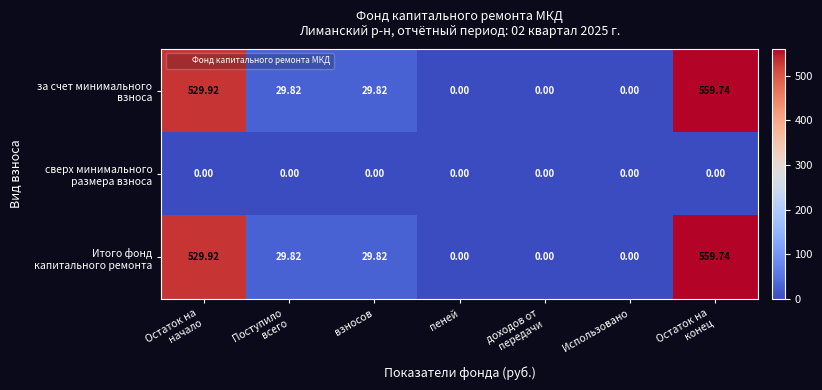

What is the maximum value shown in the chart?

559.7